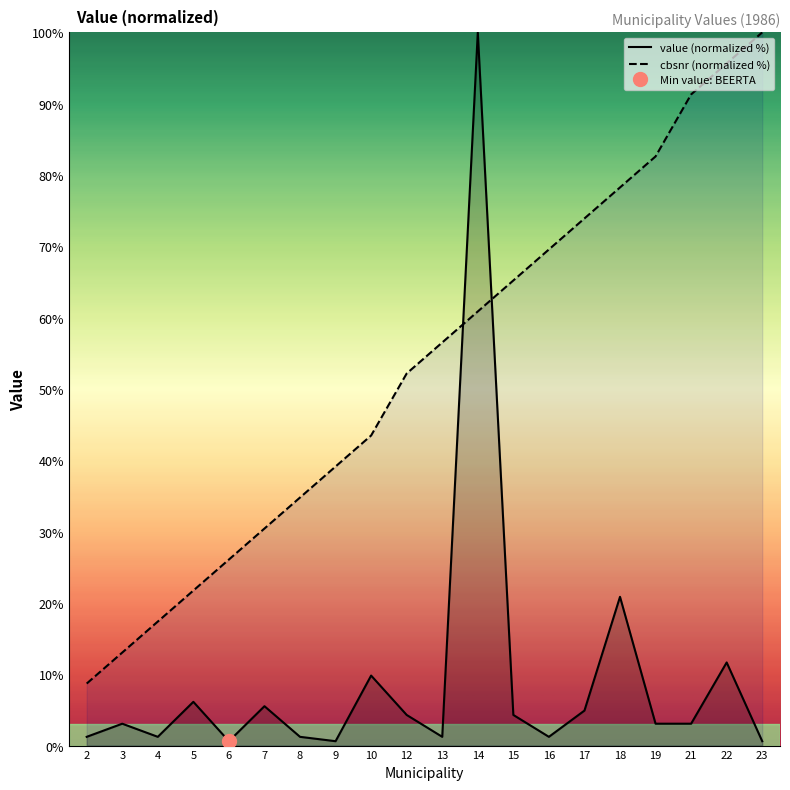

True or false: cbsnr (normalized %) has a value of 100.0 at 23.

True